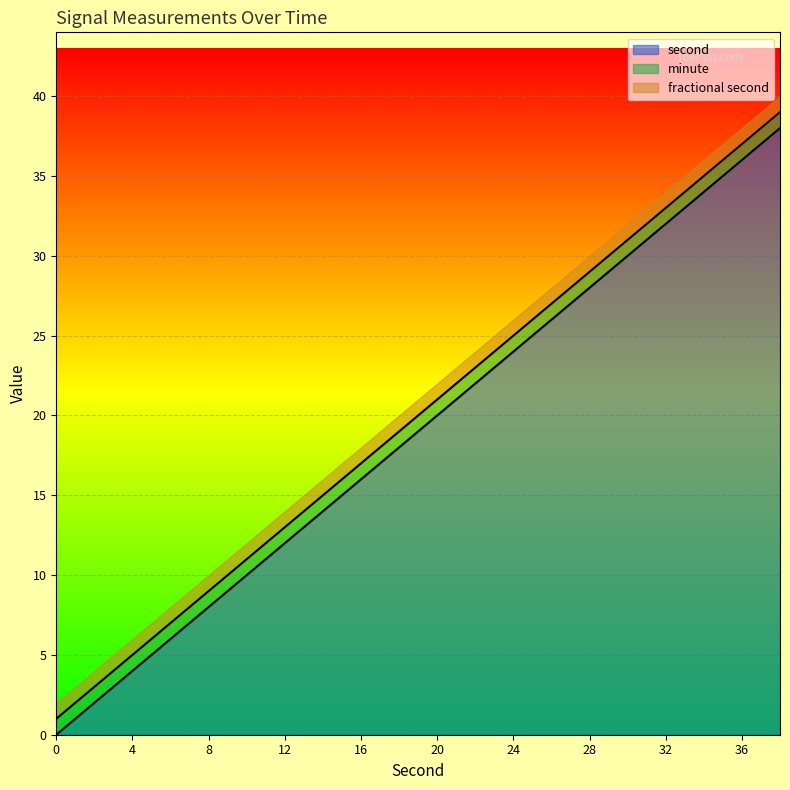

What is the value of the second point at the 10th from the left?

18